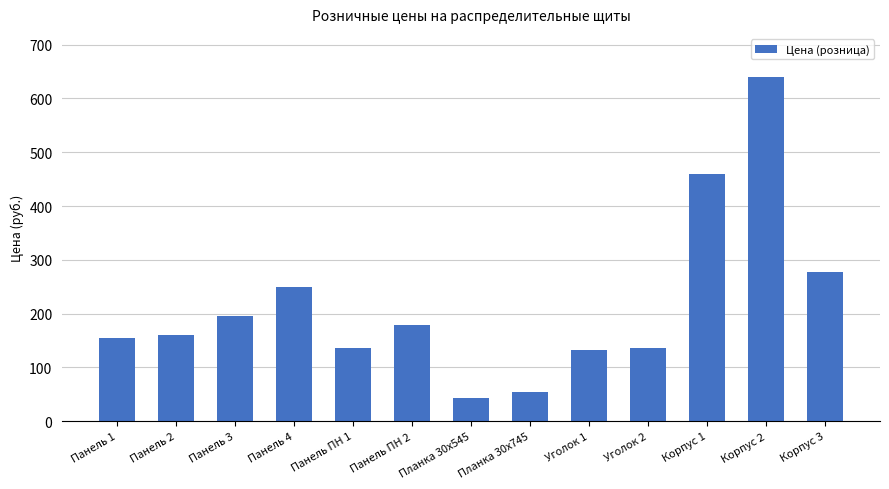

True or false: the data shows 349.8 at Панель 3.

False